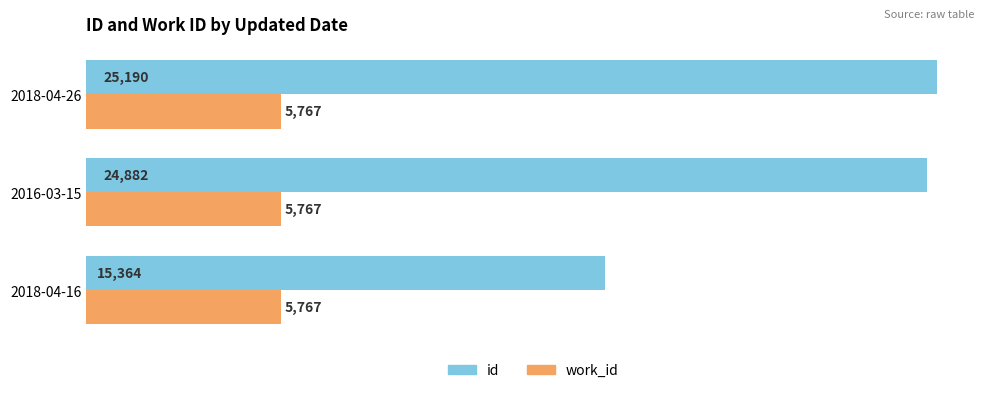

Is the value of id at 2018-04-26 greater than the value of work_id at 2016-03-15?

Yes